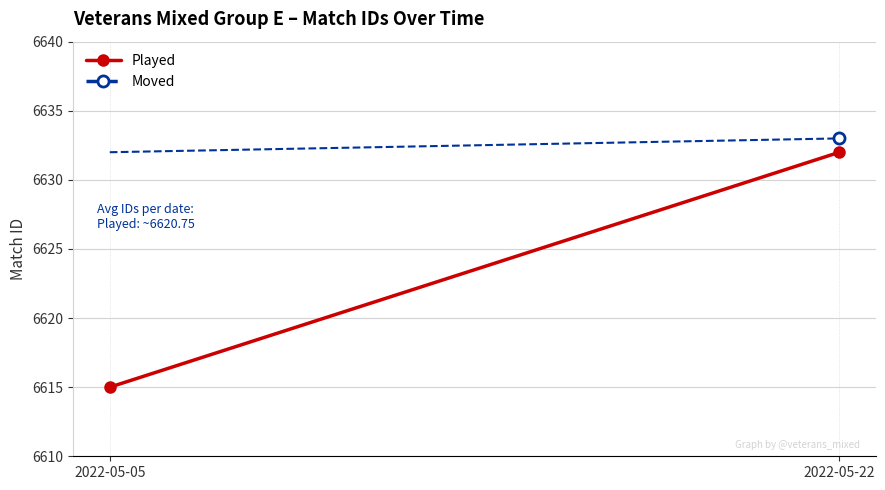

What is the maximum value shown in the chart?

6632